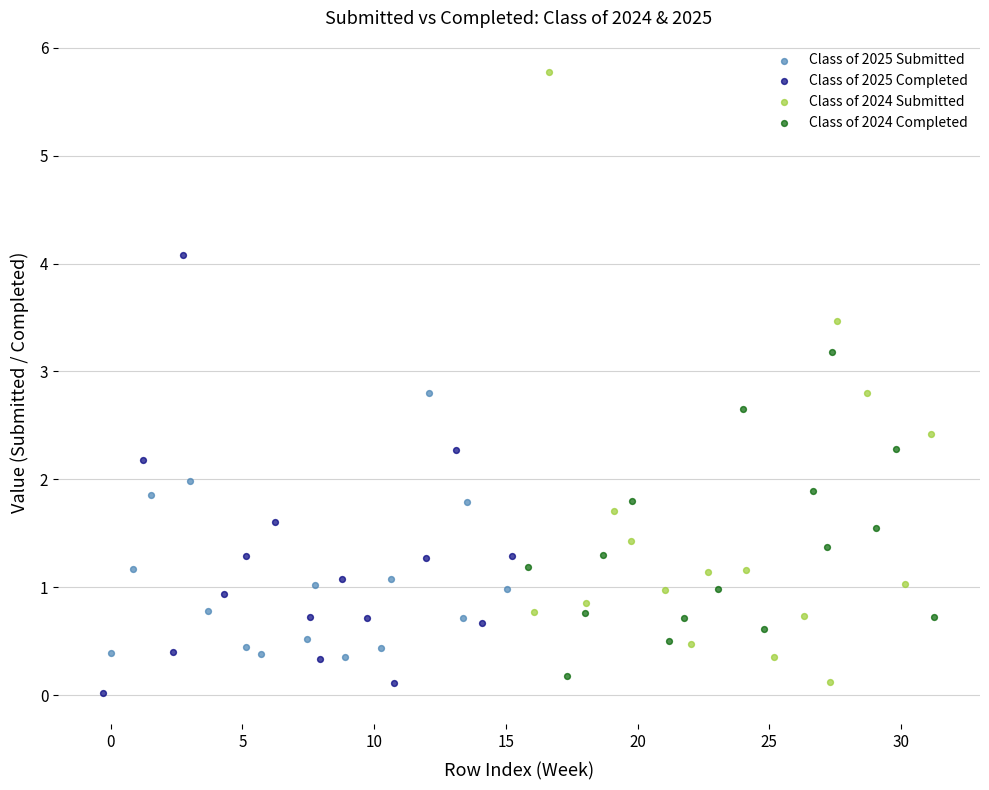

Which series has the largest Y range (max minus min)?

Class of 2024 Submitted